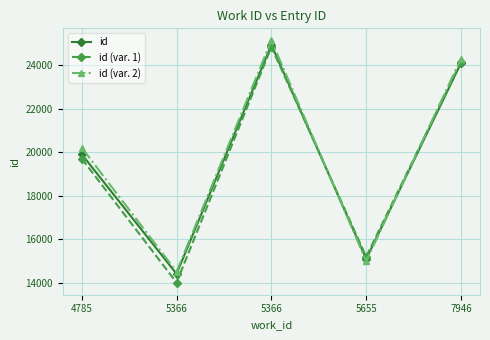

Does the chart have visible grid lines?

Yes